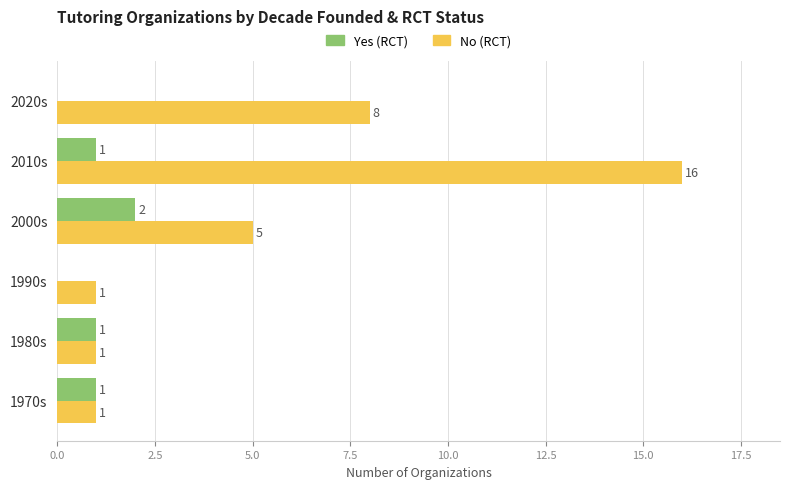

Which series has the largest total across all categories?

No (RCT)